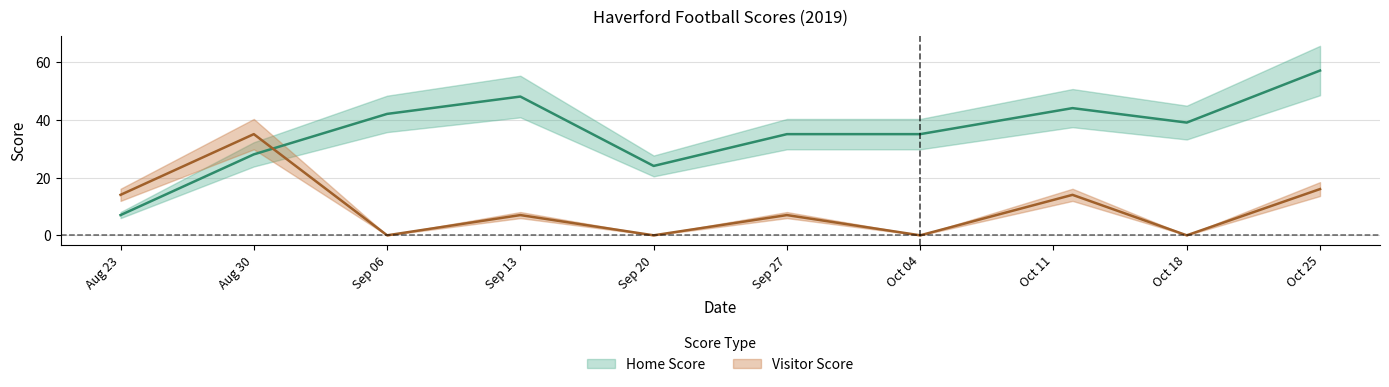

Between which two adjacent categories do Home Score and Visitor Score first intersect?

Aug 30 and Sep 06